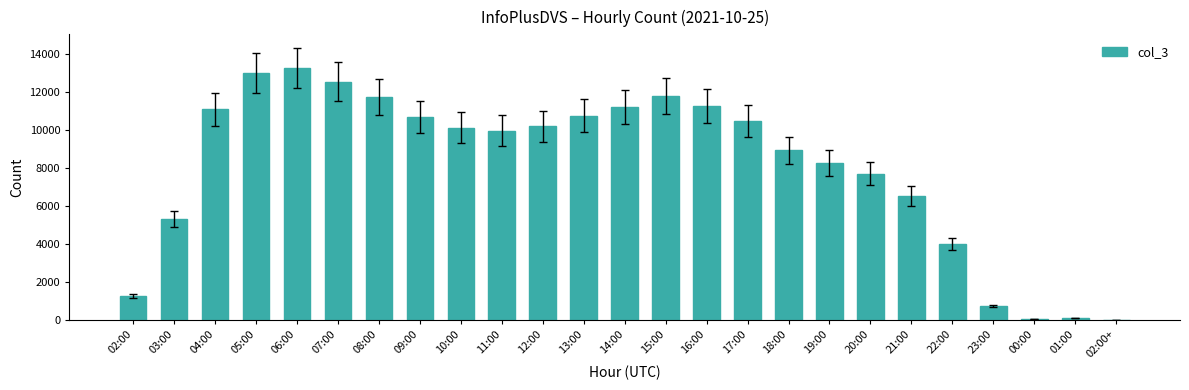

Which has a higher value, 18:00 or 04:00?

04:00